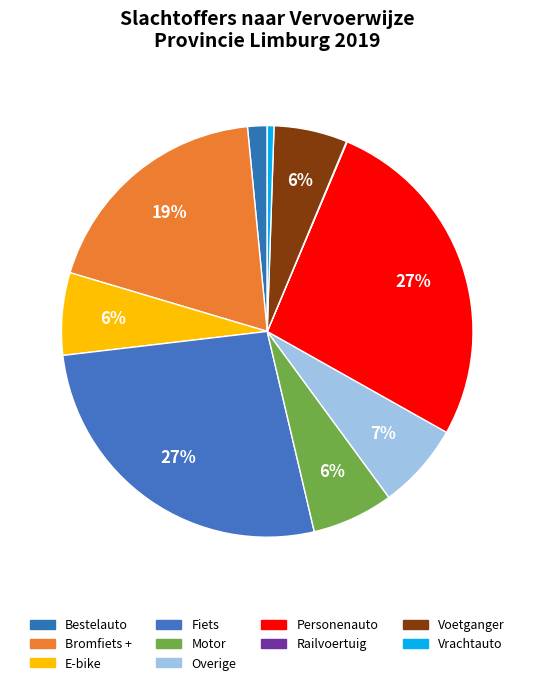

Is there any slice that represents more than half of the pie?

No